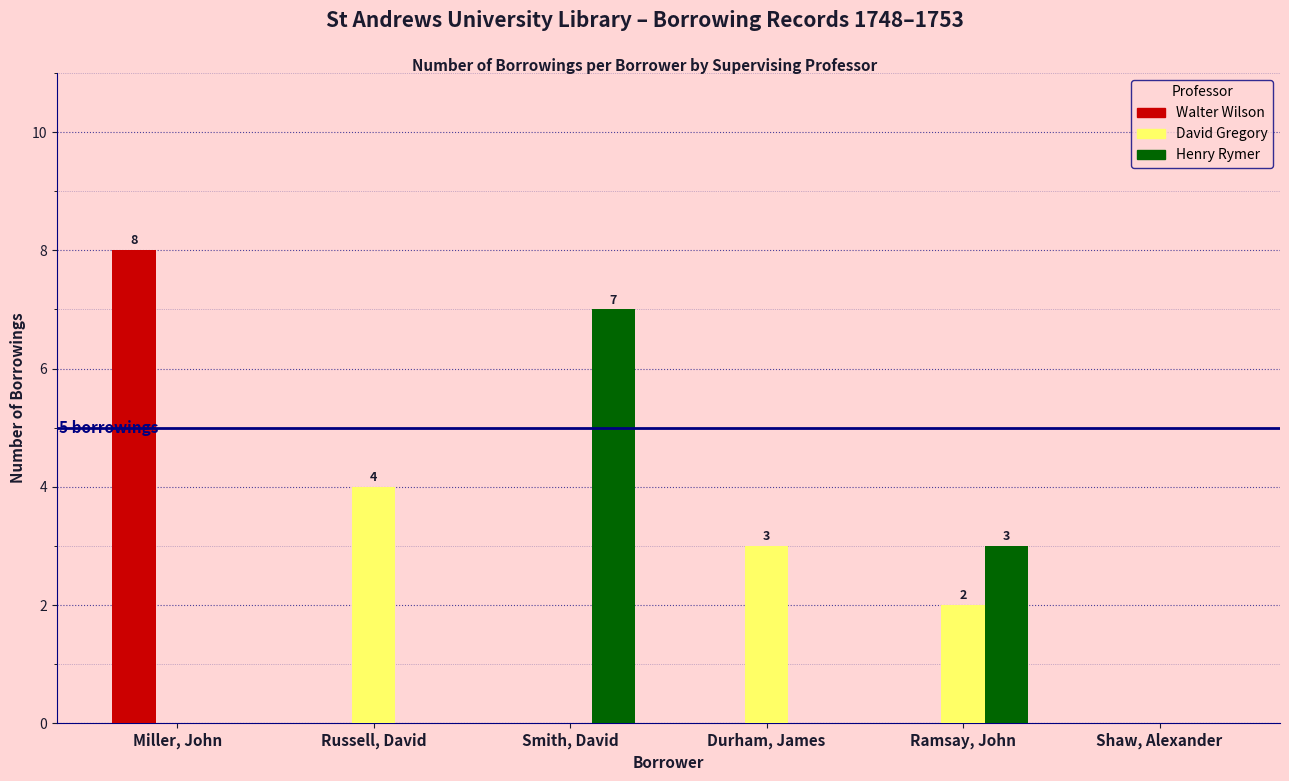

At which category is the sum across all series the highest?

Miller, John